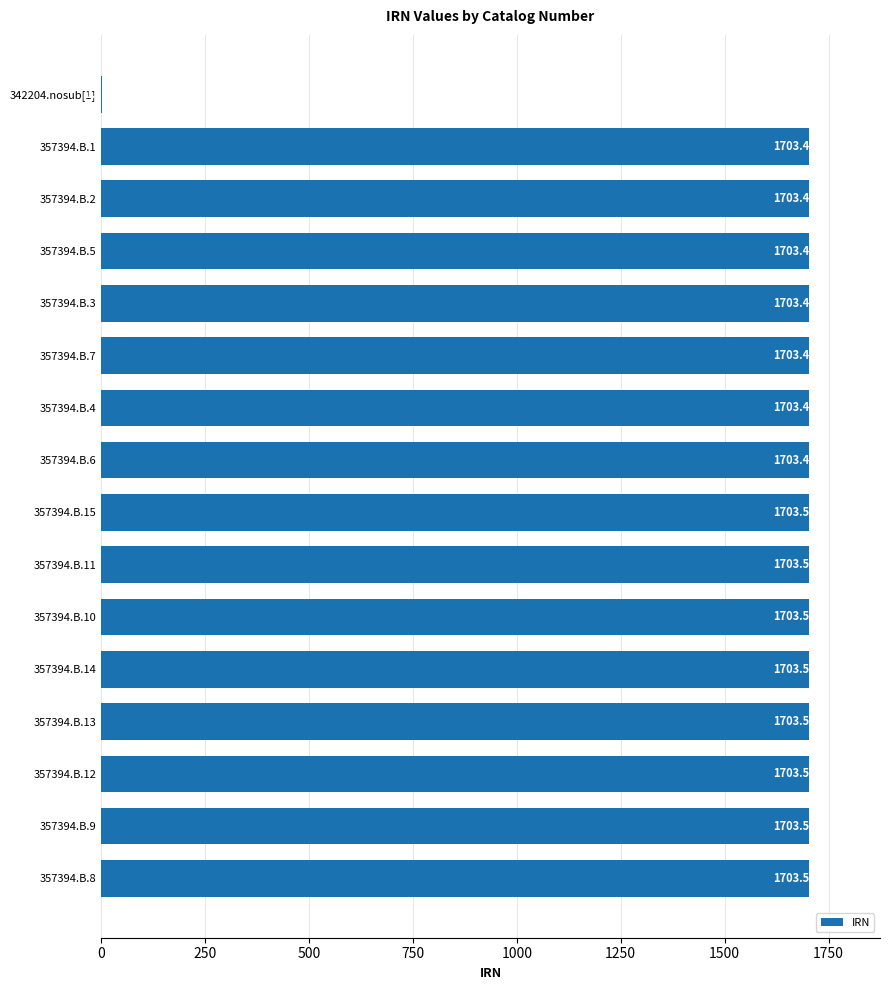

Reading bottom to top, transcribe all the data shown in this chart.

357394.B.8=1703.5	357394.B.9=1703.5	357394.B.12=1703.5	357394.B.13=1703.5	357394.B.14=1703.5	357394.B.10=1703.5	357394.B.11=1703.5	357394.B.15=1703.5	357394.B.6=1703.4	357394.B.4=1703.4	357394.B.7=1703.4	357394.B.3=1703.4	357394.B.5=1703.4	357394.B.2=1703.4	357394.B.1=1703.4	342204.nosub[1]=1.0